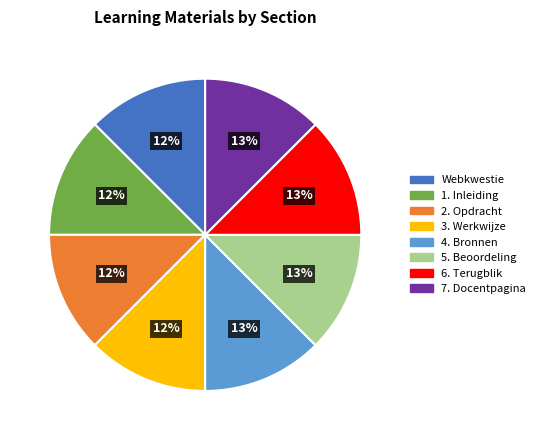

How many slices are in this pie chart?

8